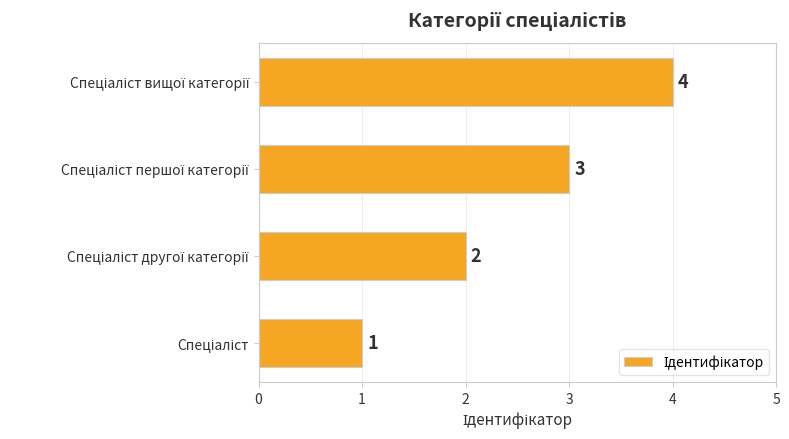

Count the values in the range 2 to 4.

3